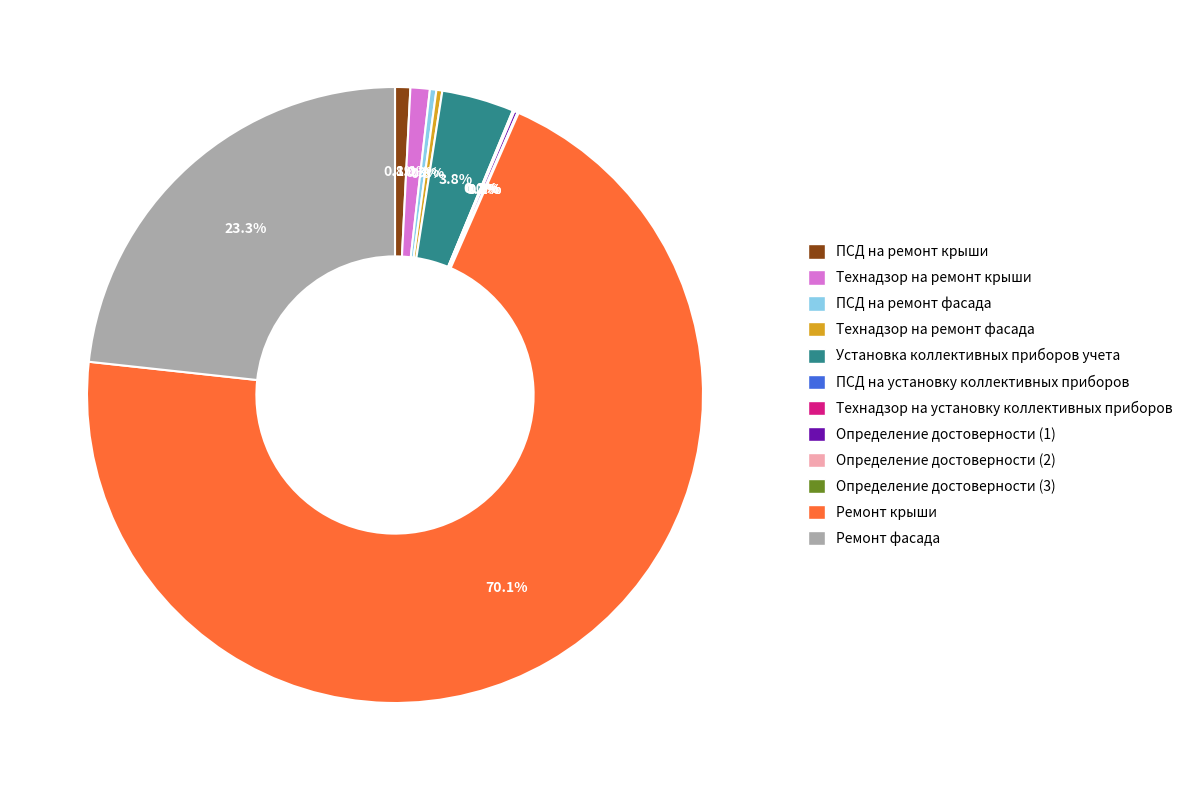

Which slice is the largest?

Ремонт крыши